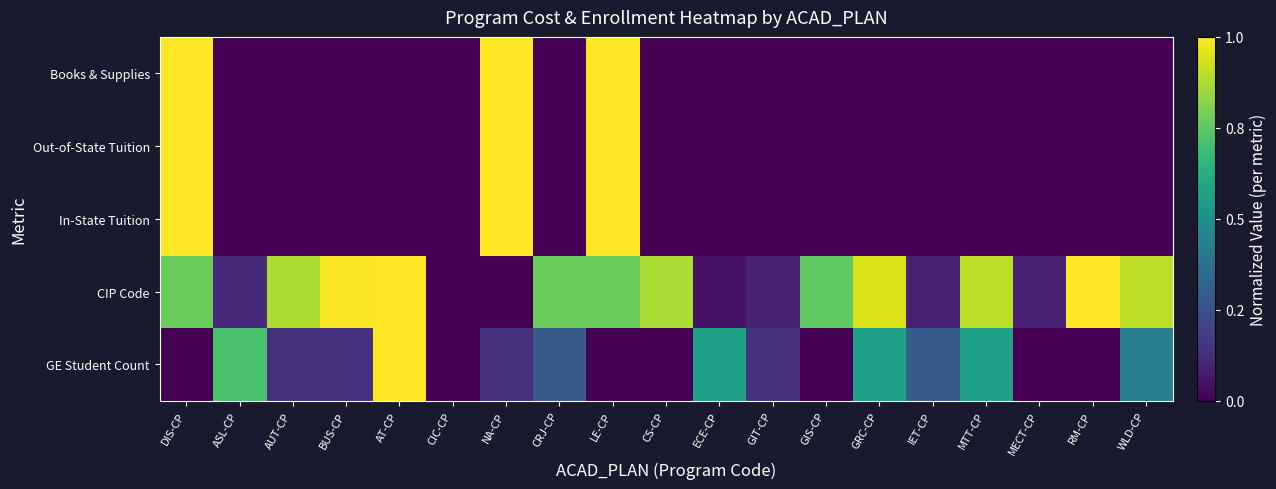

At which category does the chart reach its peak across all series?

AT-CP